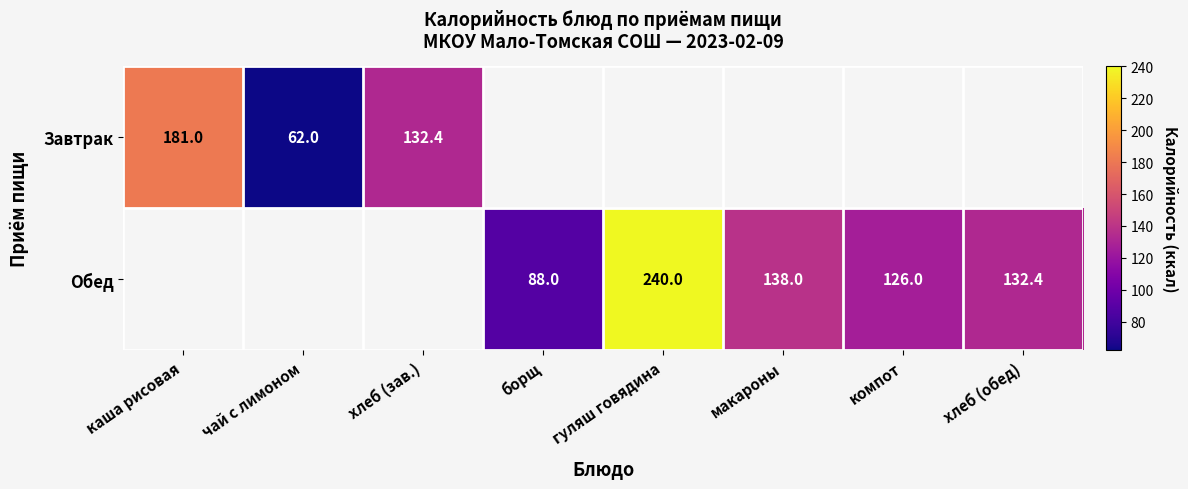

The Завтрак series shows 237.9 at каша рисовая. True or false?

False